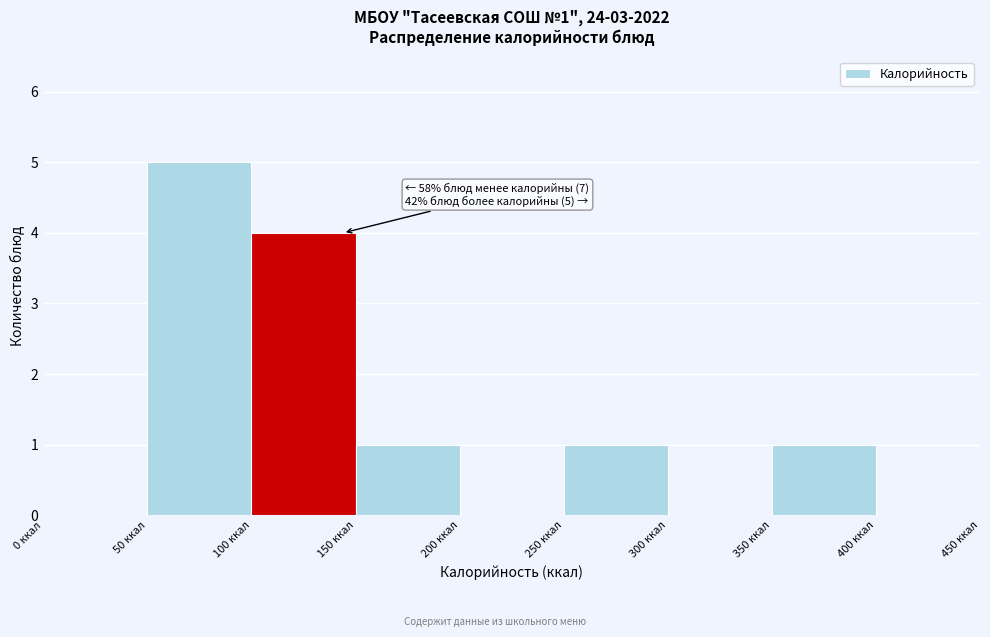

Which range on the x-axis has the tallest bar?

50 to 100